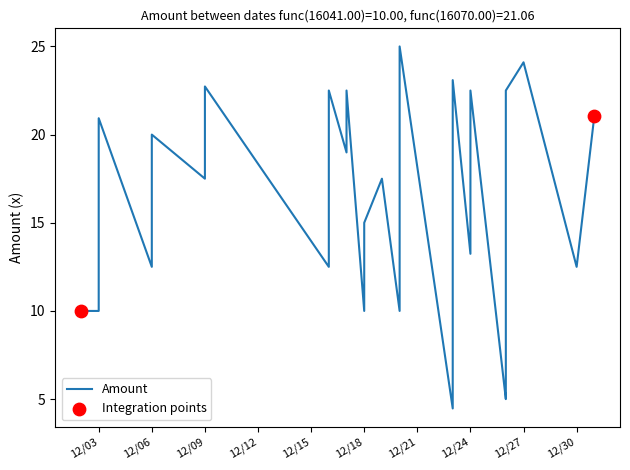

Between 12/18/2013 and 12/6/2013, which is larger?

12/6/2013